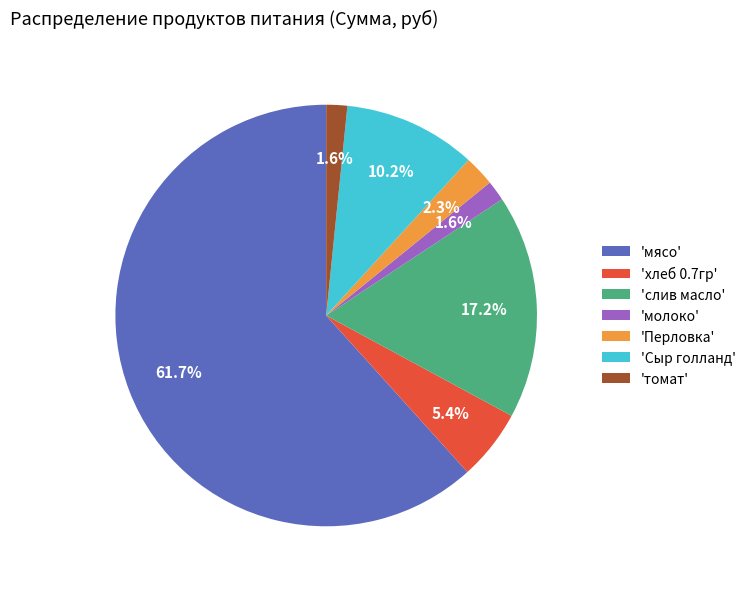

What is the ratio of the value at 'томат' to the value at 'Перловка'?

0.7